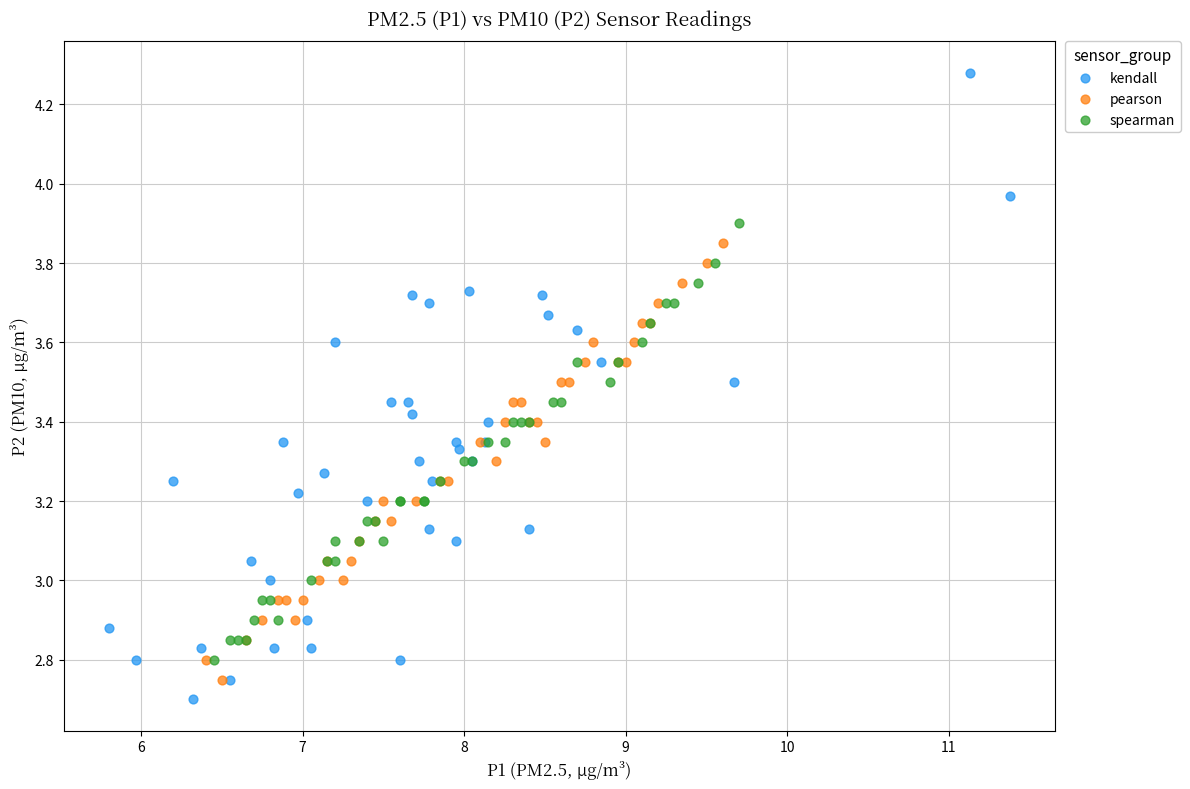

Which series has the widest spread of Y values?

kendall